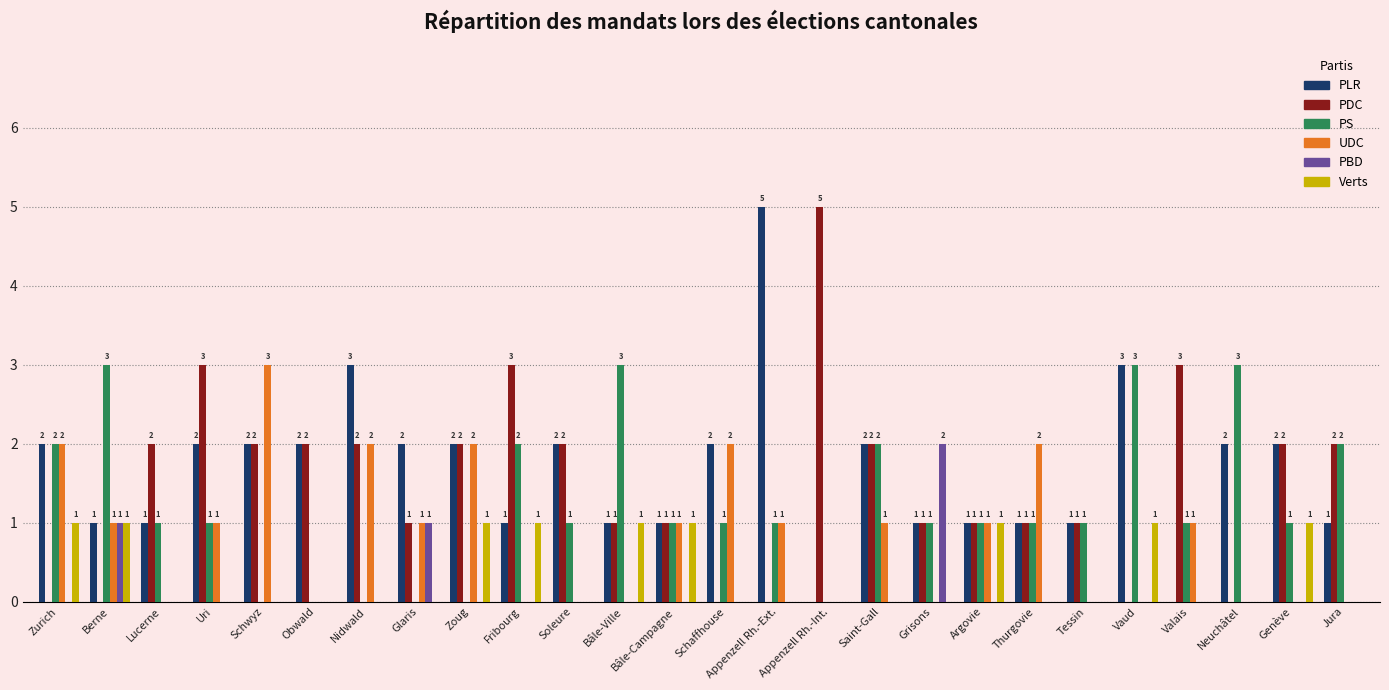

How many PBD values are between 0 and 1?

25